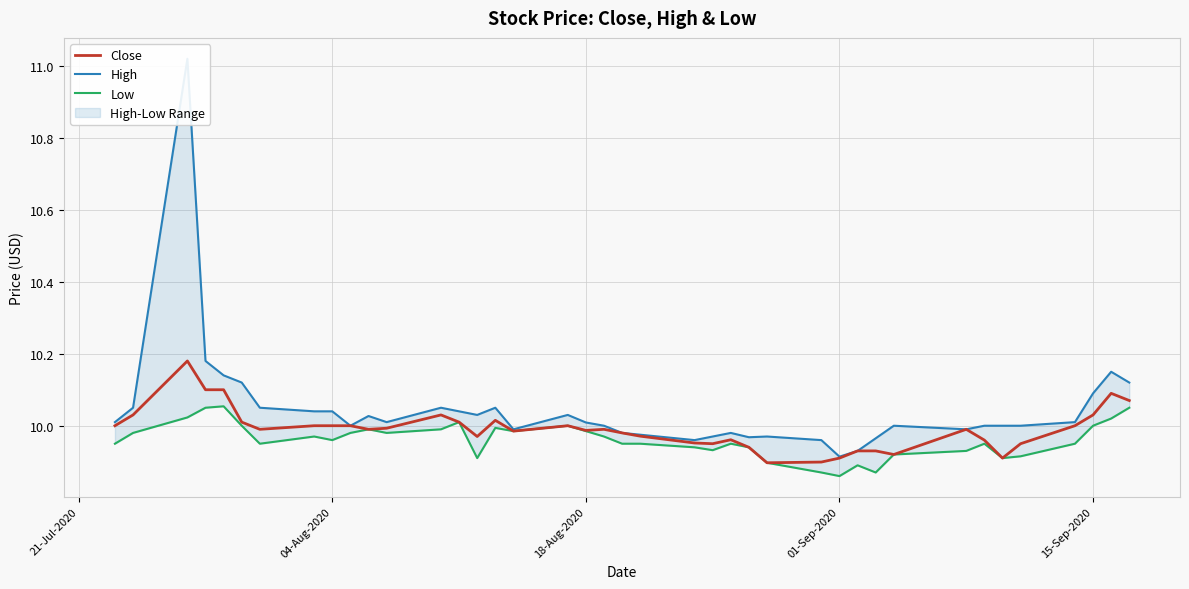

In Low, how many points are lower than both neighbors (excluding endpoints)?

9